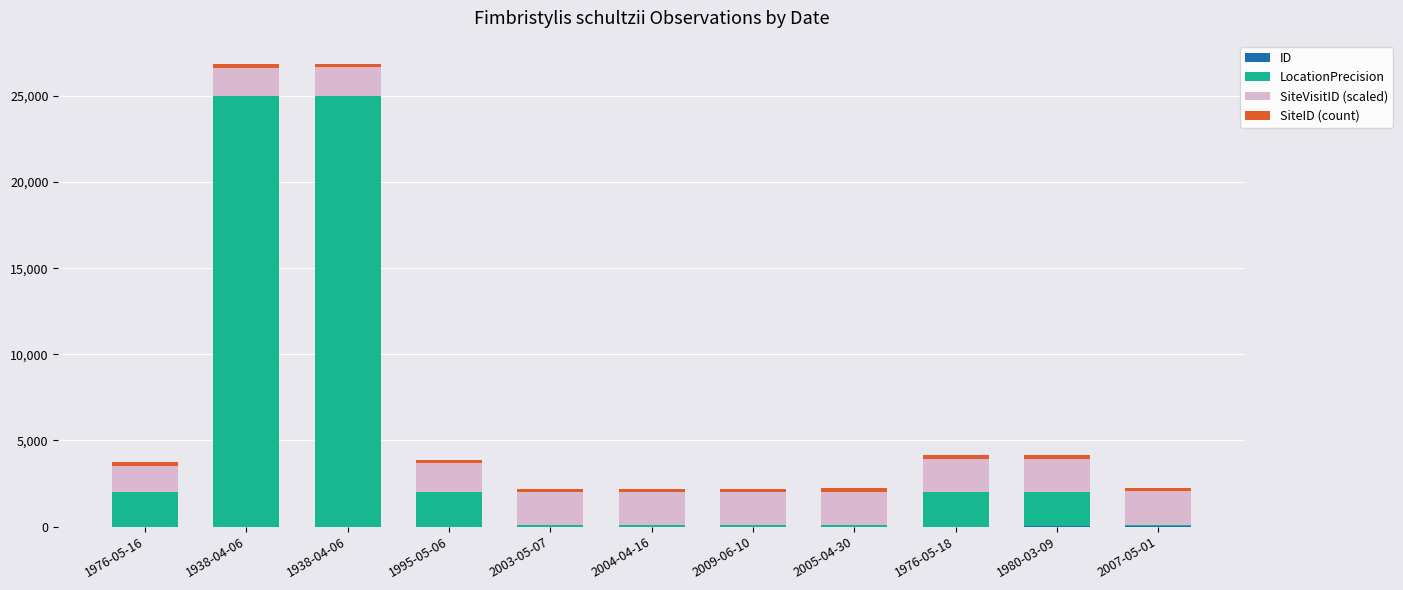

How many categories are shown in the chart?

11